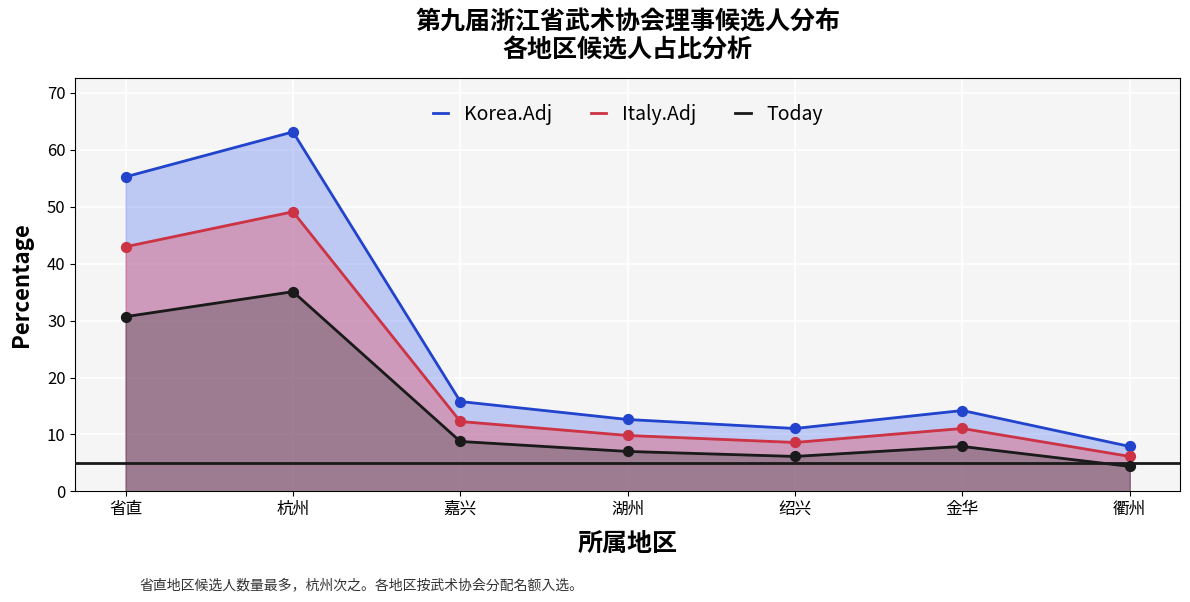

Which series reaches the minimum Y coordinate?

Today